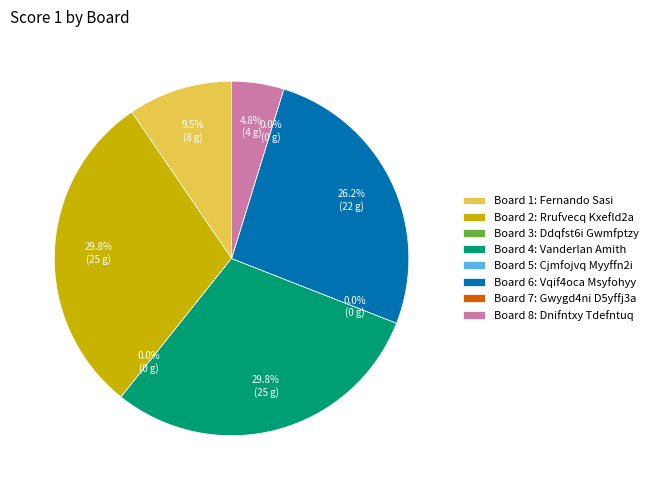

What percentage do 8 and 3 together represent?

4.8%